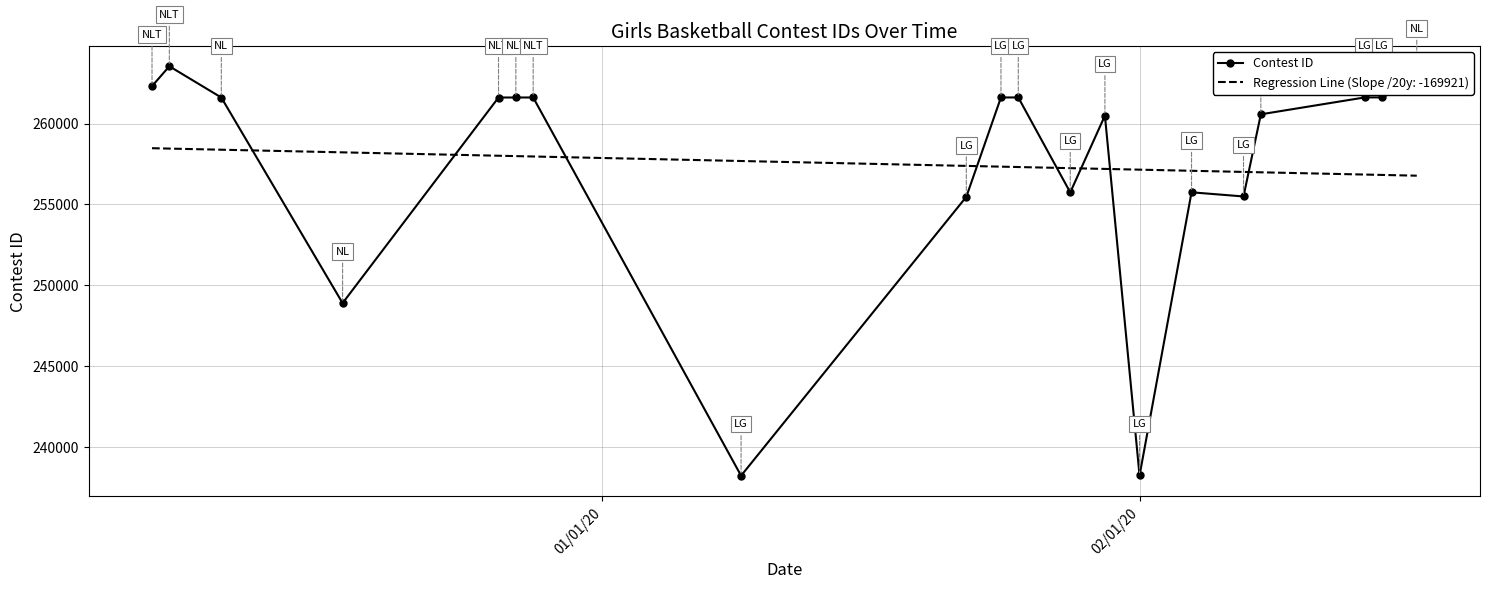

What is the value of the Contest ID point at the 2nd from the left?

263544